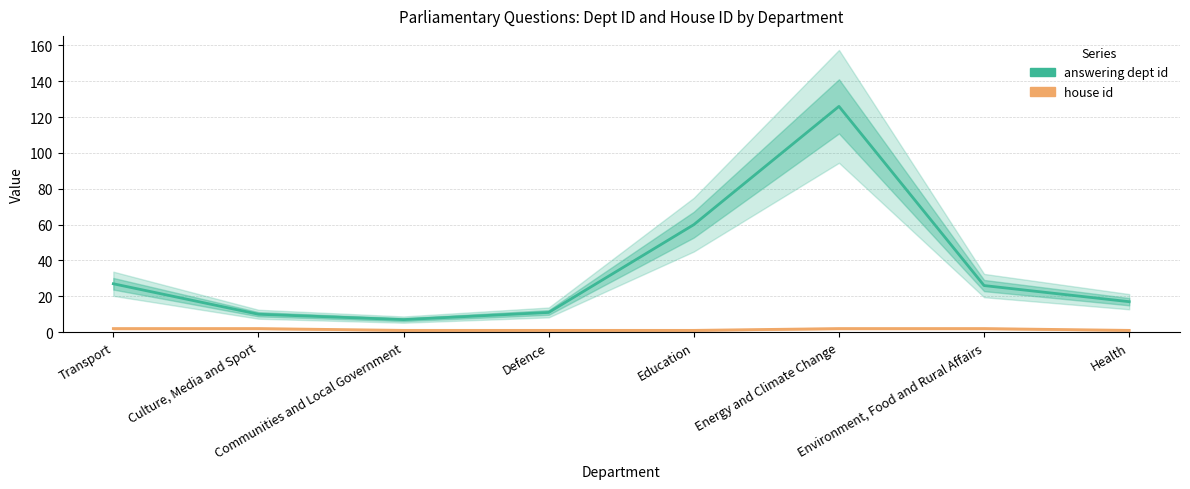

At which category is the sum across all series the highest?

Energy and Climate Change